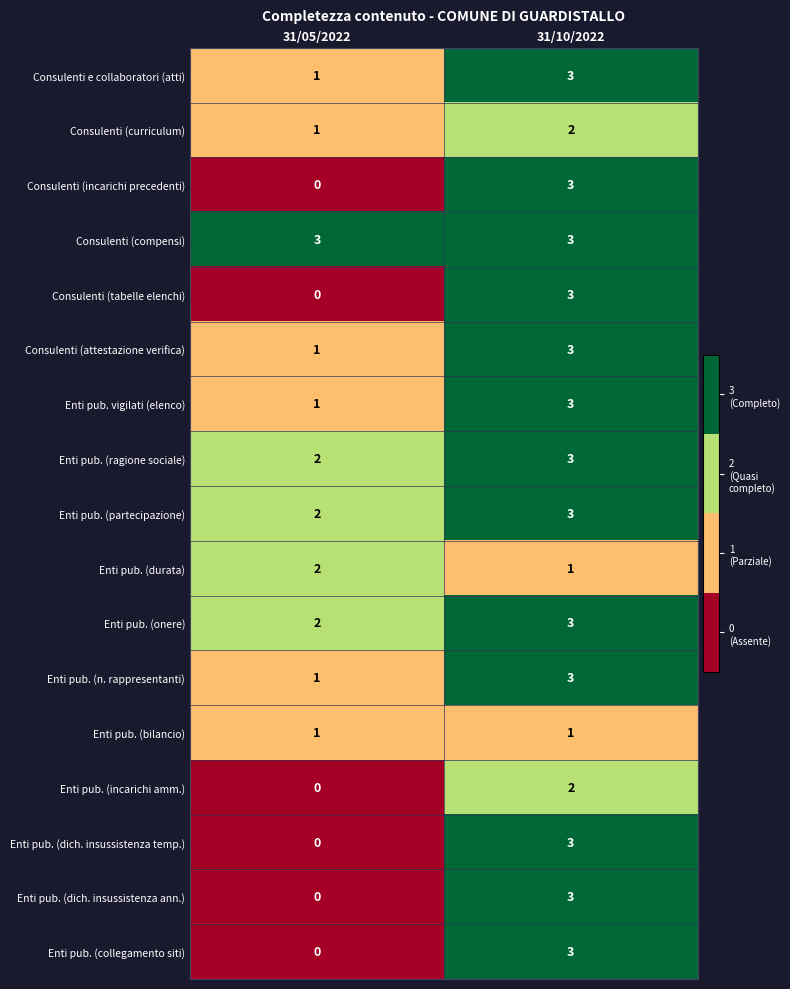

Which category has the highest value in the Enti pub. (n. rappresentanti) series?

31/10/2022